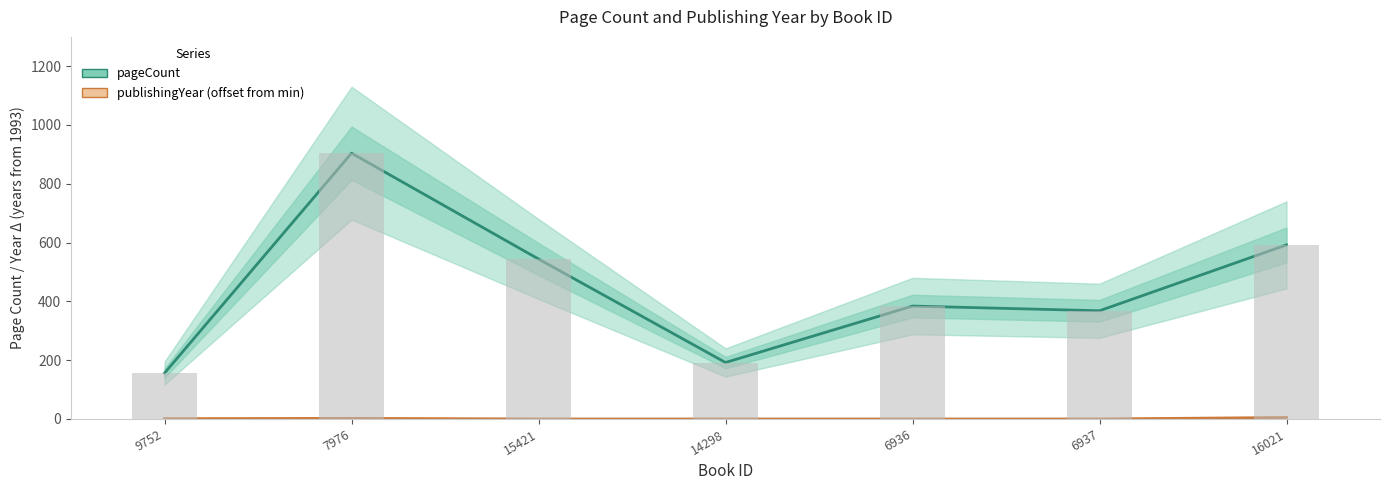

How many values in the pageCount series are below 384?

3